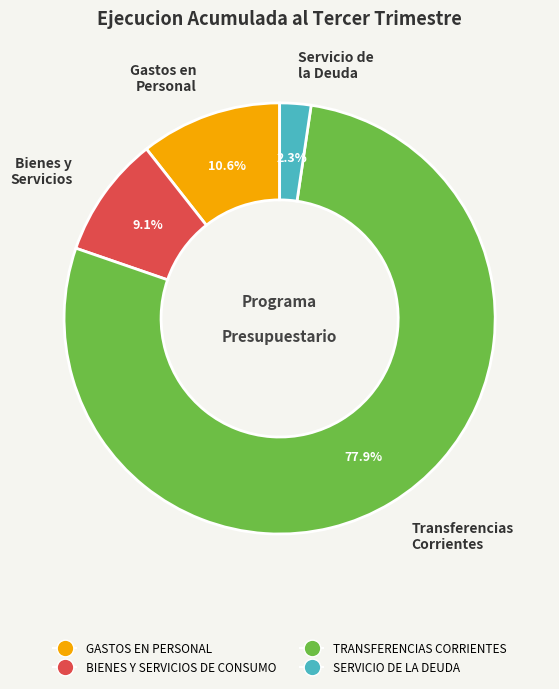

How many slices are in this pie chart?

4